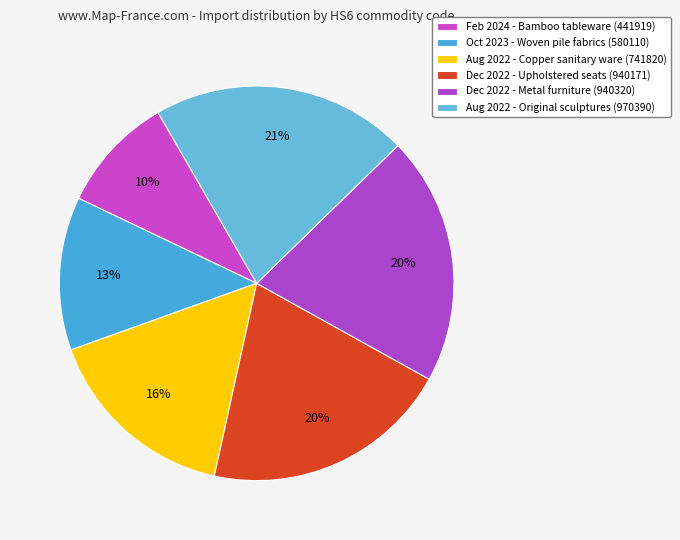

How many slices are in this pie chart?

6